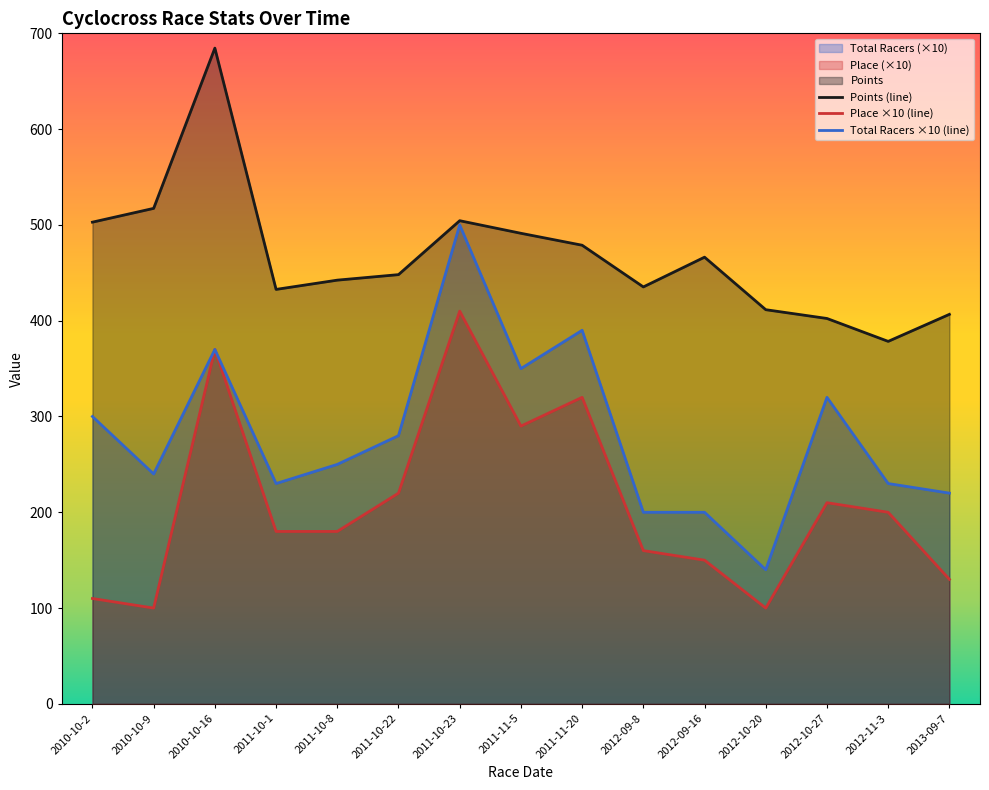

At which label is Total Racers closest to 320?

2012-10-27